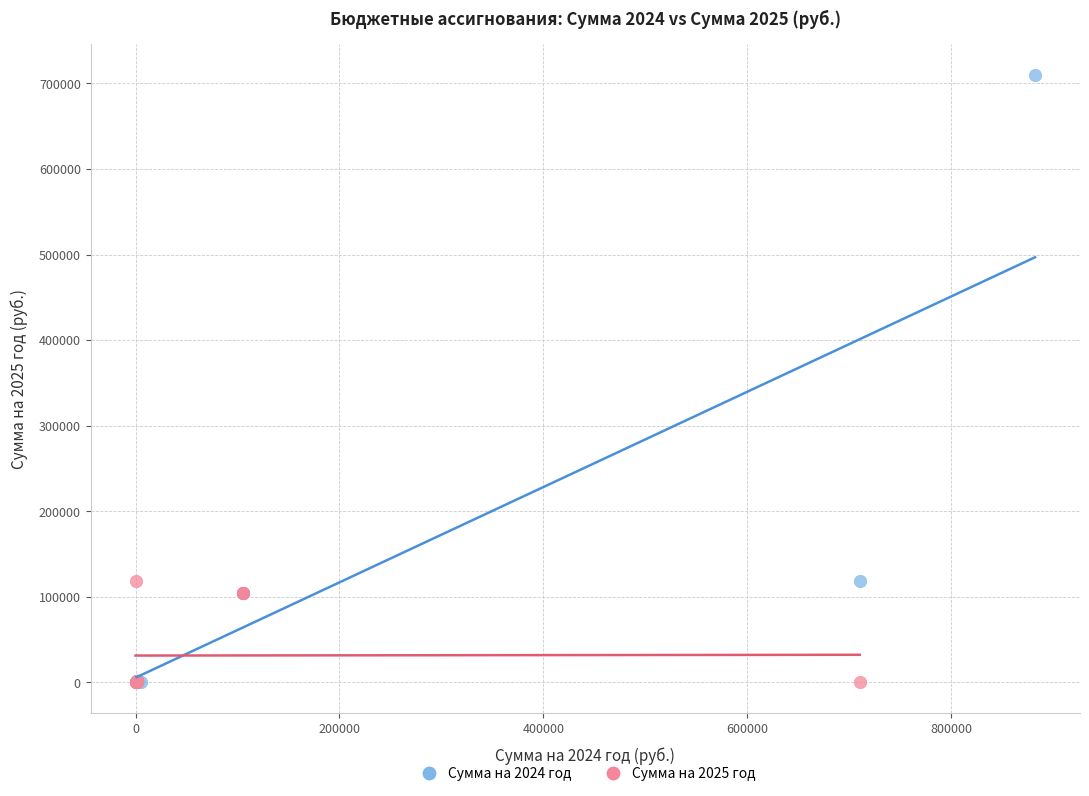

Which series reaches the maximum Y coordinate?

Сумма на 2024 год